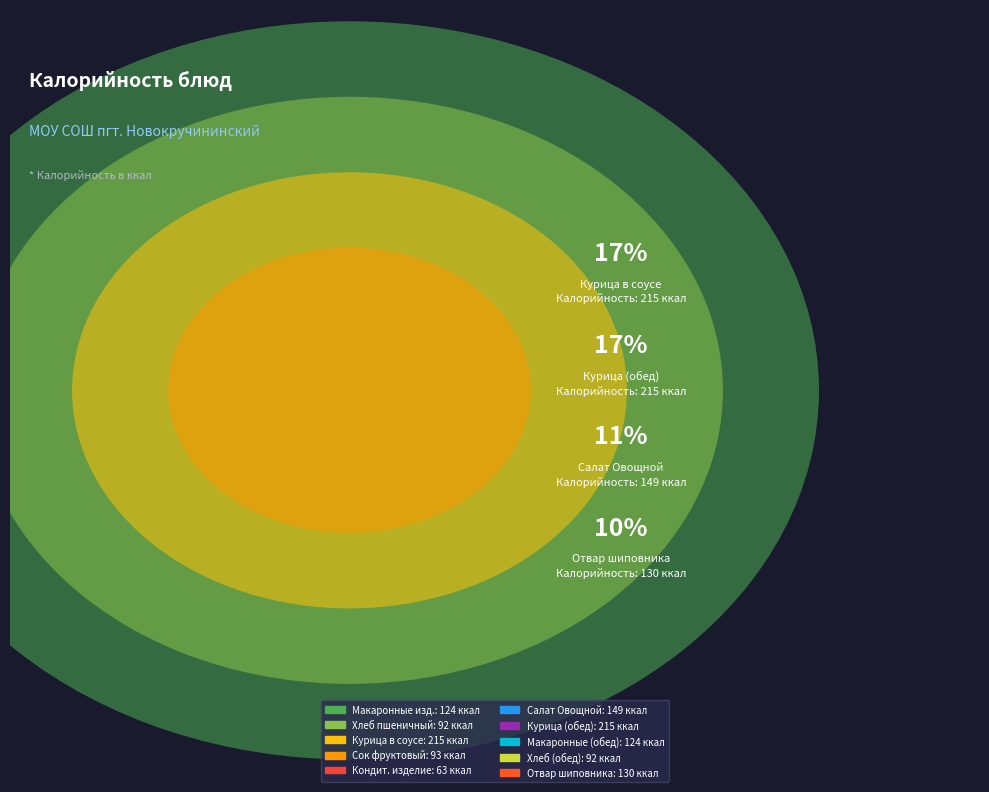

To the nearest percent, what is the average slice percentage?

10%